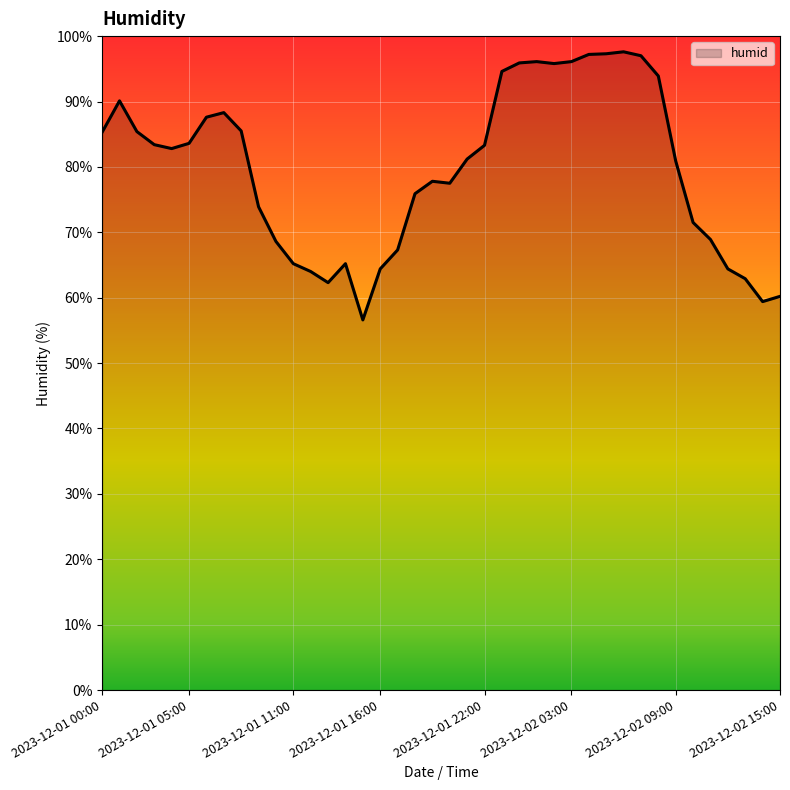

What is the maximum value shown in the chart?

97.6